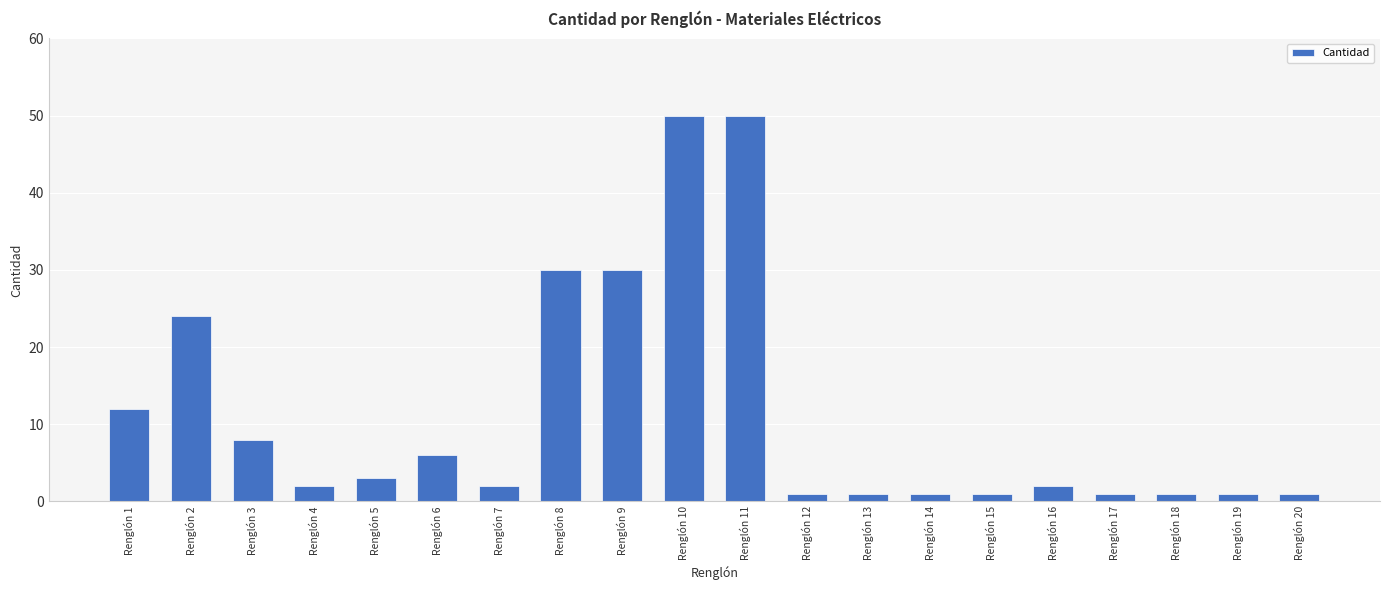

What is the smallest value displayed?

1